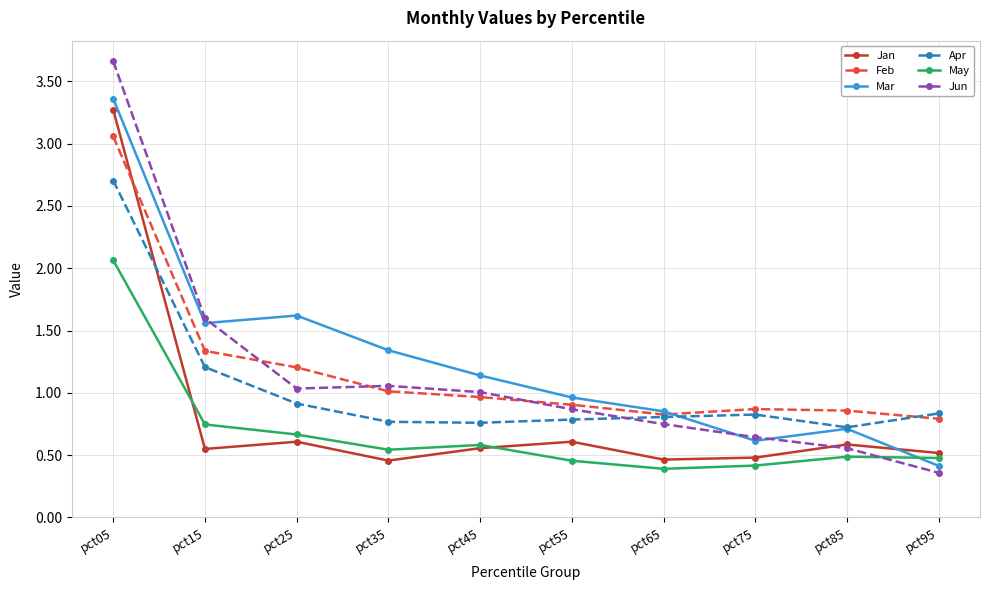

Which series has the largest range (max minus min)?

Jun